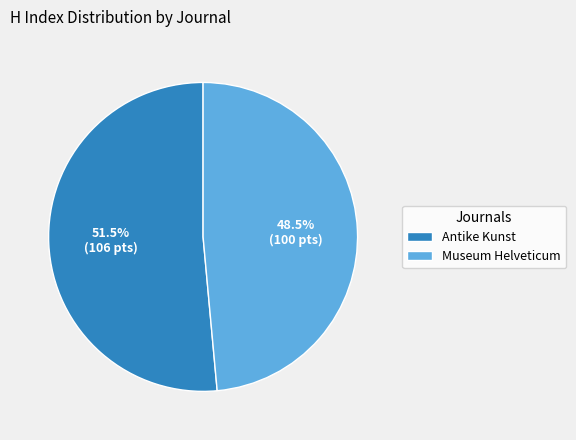

To the nearest percent, what is the difference between the Antike Kunst and Museum Helveticum slice percentages?

3%